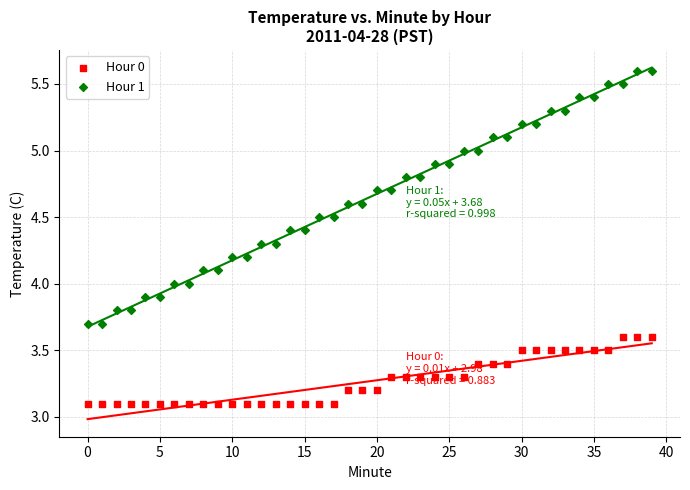

Which series has the largest Y range (max minus min)?

Hour 1